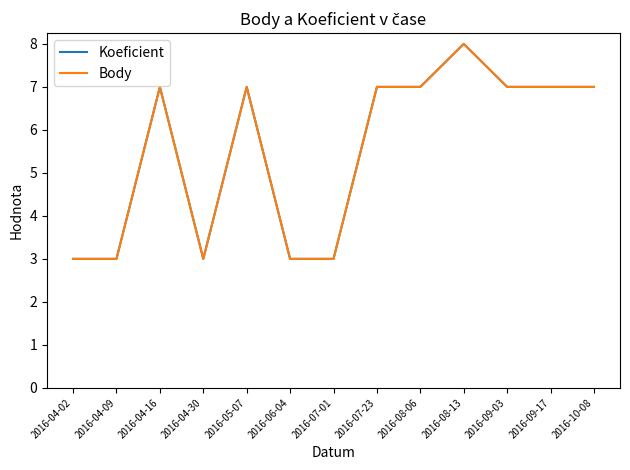

What value does the Koeficient series have at 2016-09-17?

7